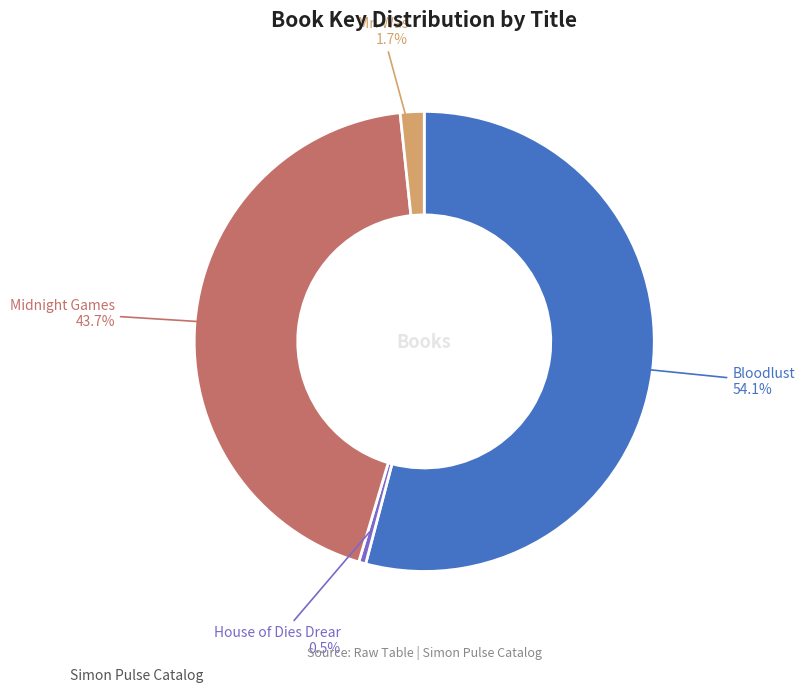

Is it true that Midnight Games is 38% of the pie?

False